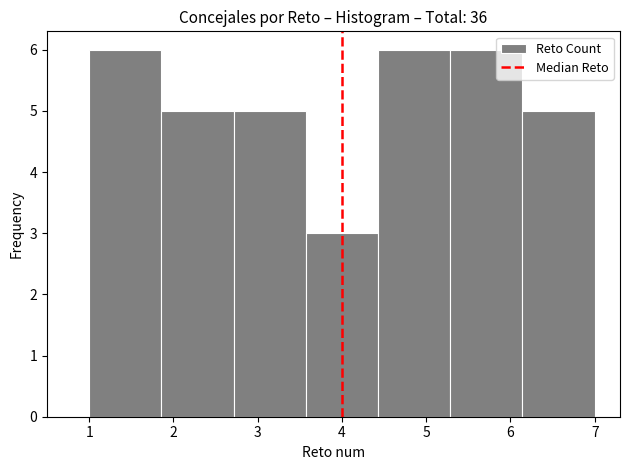

Reading left to right, list every bar in this chart as the range it spans on the x-axis followed by its height. Neither the bar edges nor the heights are printed on the chart, so give them approximately, as read against the axes.

1.0 to 1.9: 6
1.9 to 2.7: 5
2.7 to 3.6: 5
3.6 to 4.4: 3
4.4 to 5.3: 6
5.3 to 6.1: 6
6.1 to 7.0: 5